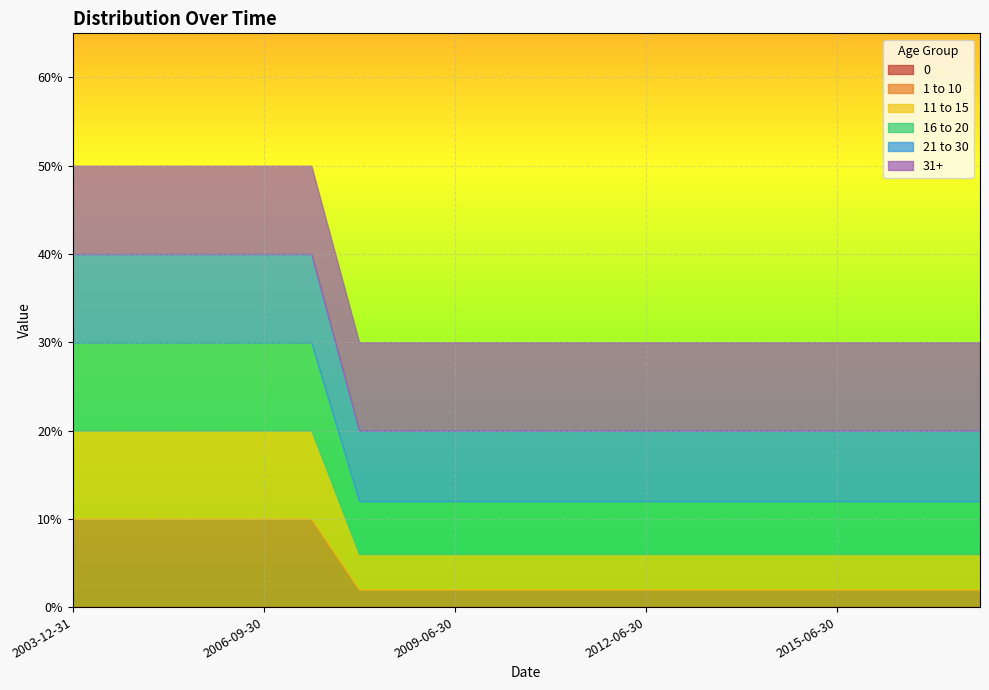

Is the value of 1 to 10 at 2006-09-30 greater than the value of 31+ at 2012-06-30?

No